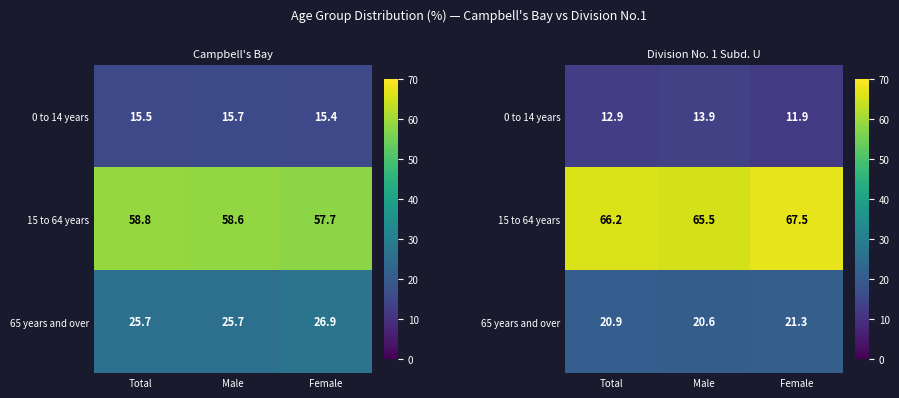

What is the difference between the maximum and second lowest values in the 0 to 14 years series?

1.0